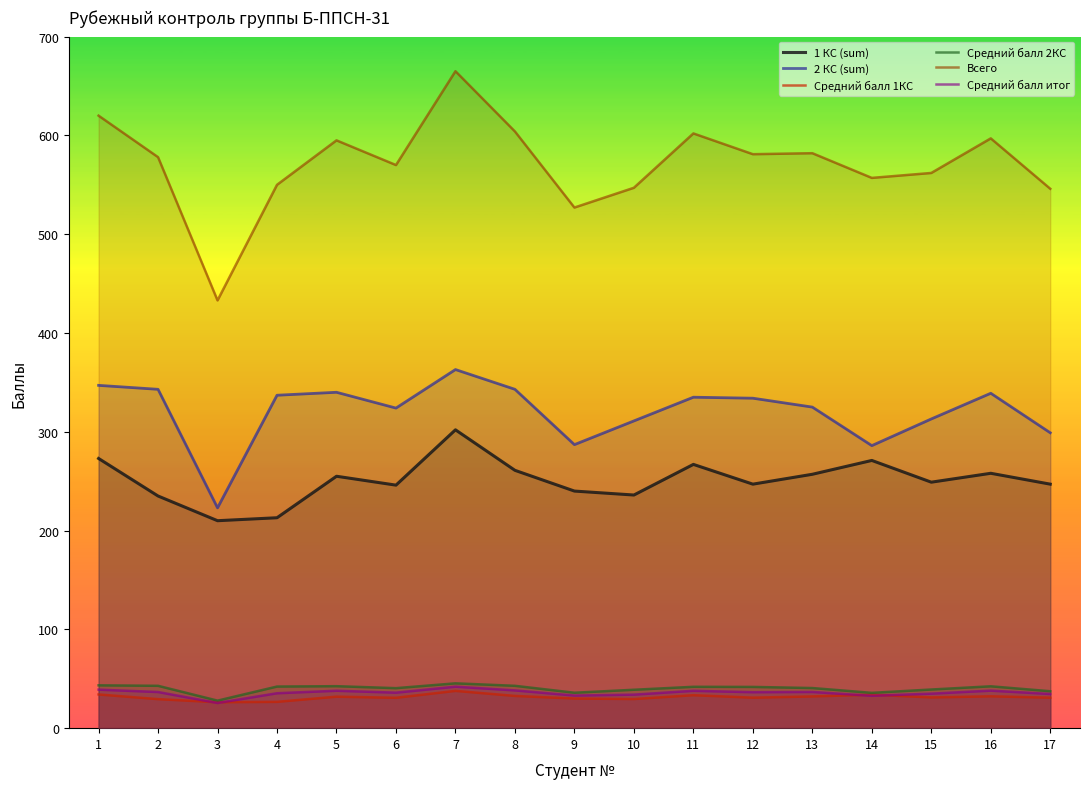

At which category does 1 КС (sum) reach its first local peak?

5